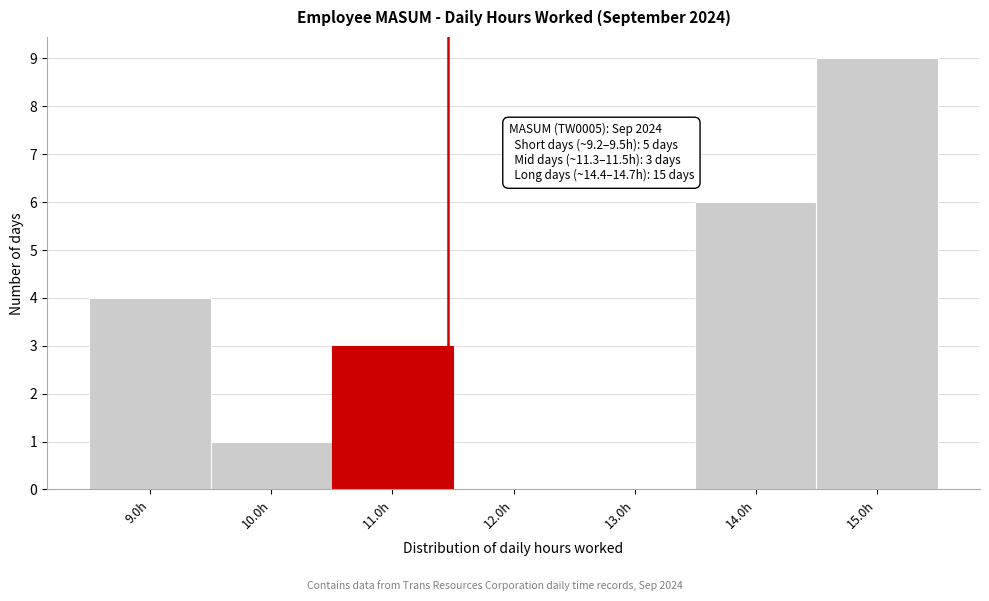

Which range on the x-axis has the tallest bar?

14.5 to 15.5